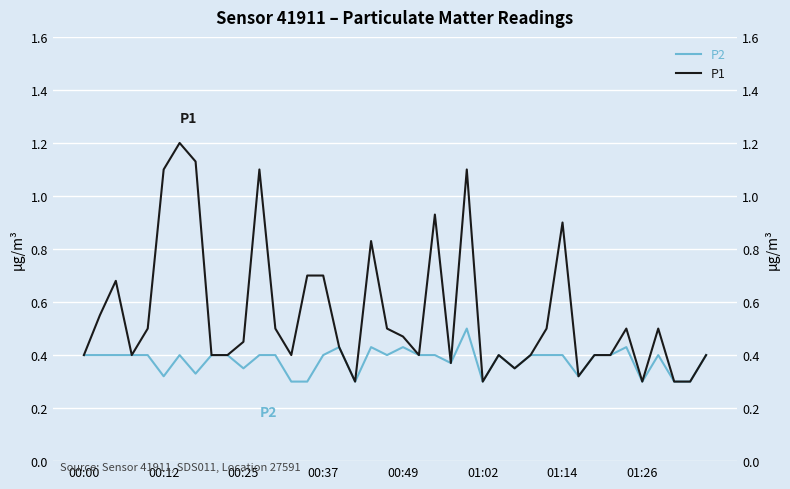

Which series has the largest range (max minus min)?

P1